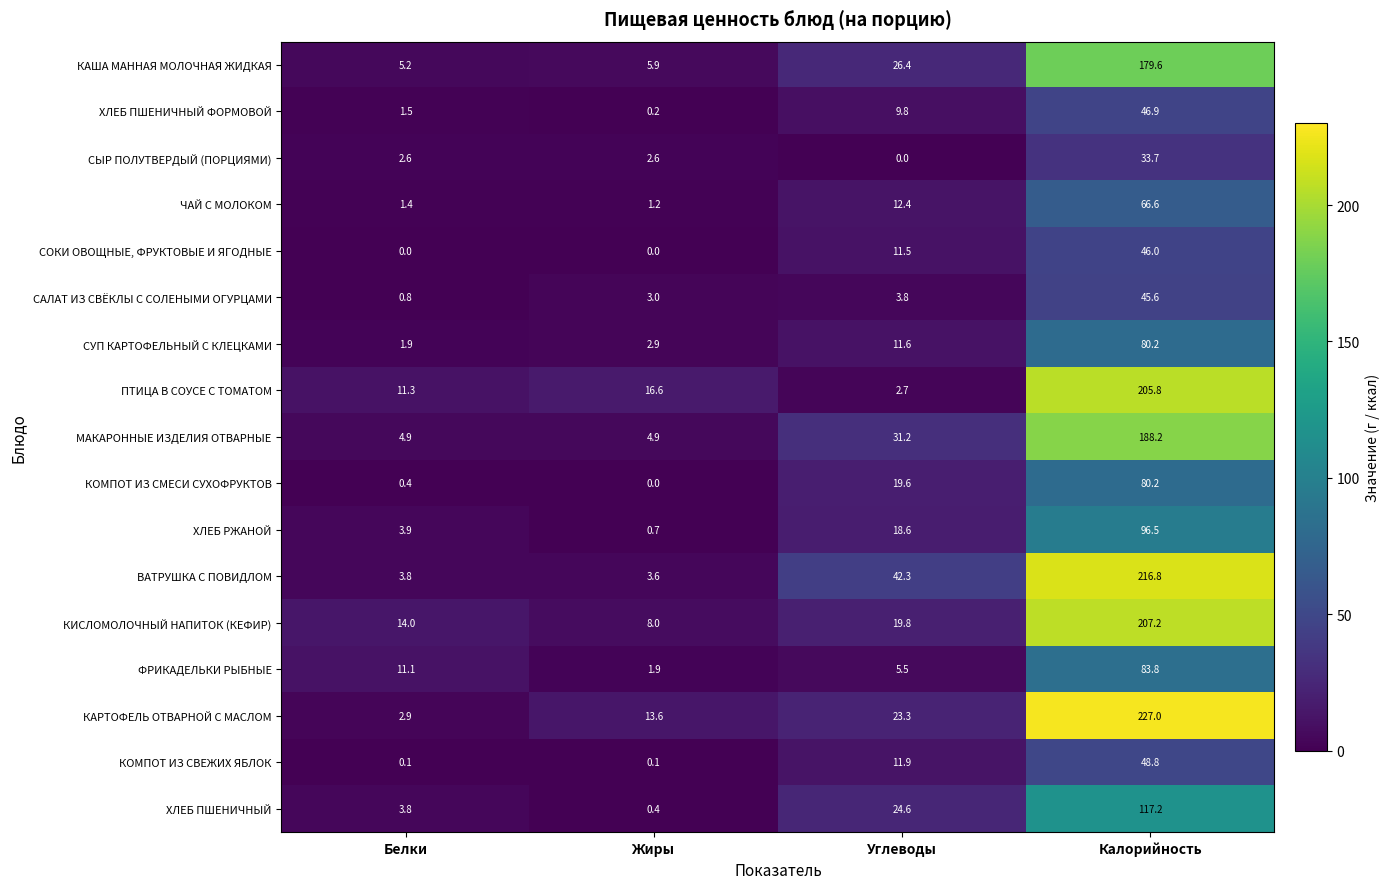

Is it true that ВАТРУШКА С ПОВИДЛОМ equals 216.8 at Калорийность?

True